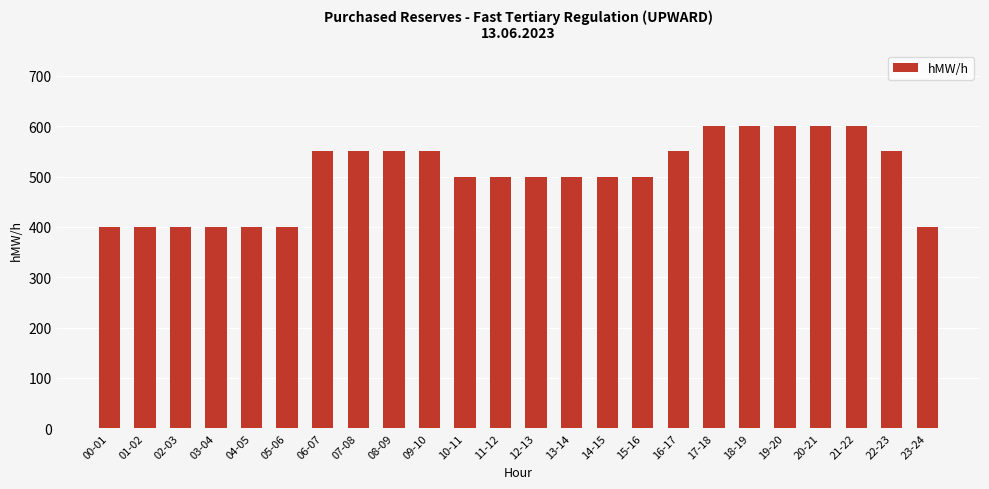

What is the ratio of the value at 08-09 to the value at 12-13?

1.1